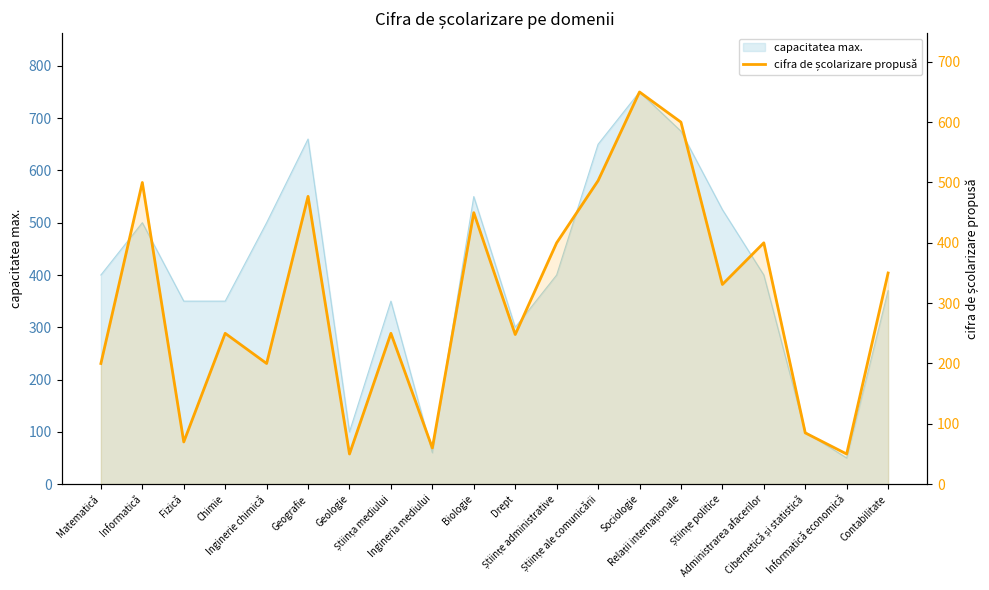

How many interior local valleys (lower than both neighbors) does the data have?

7